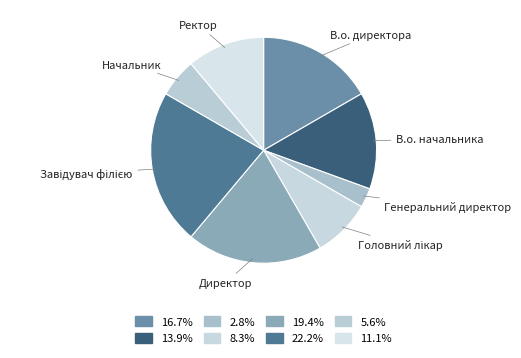

The В.о. начальника slice represents 14% of the pie. True or false?

True